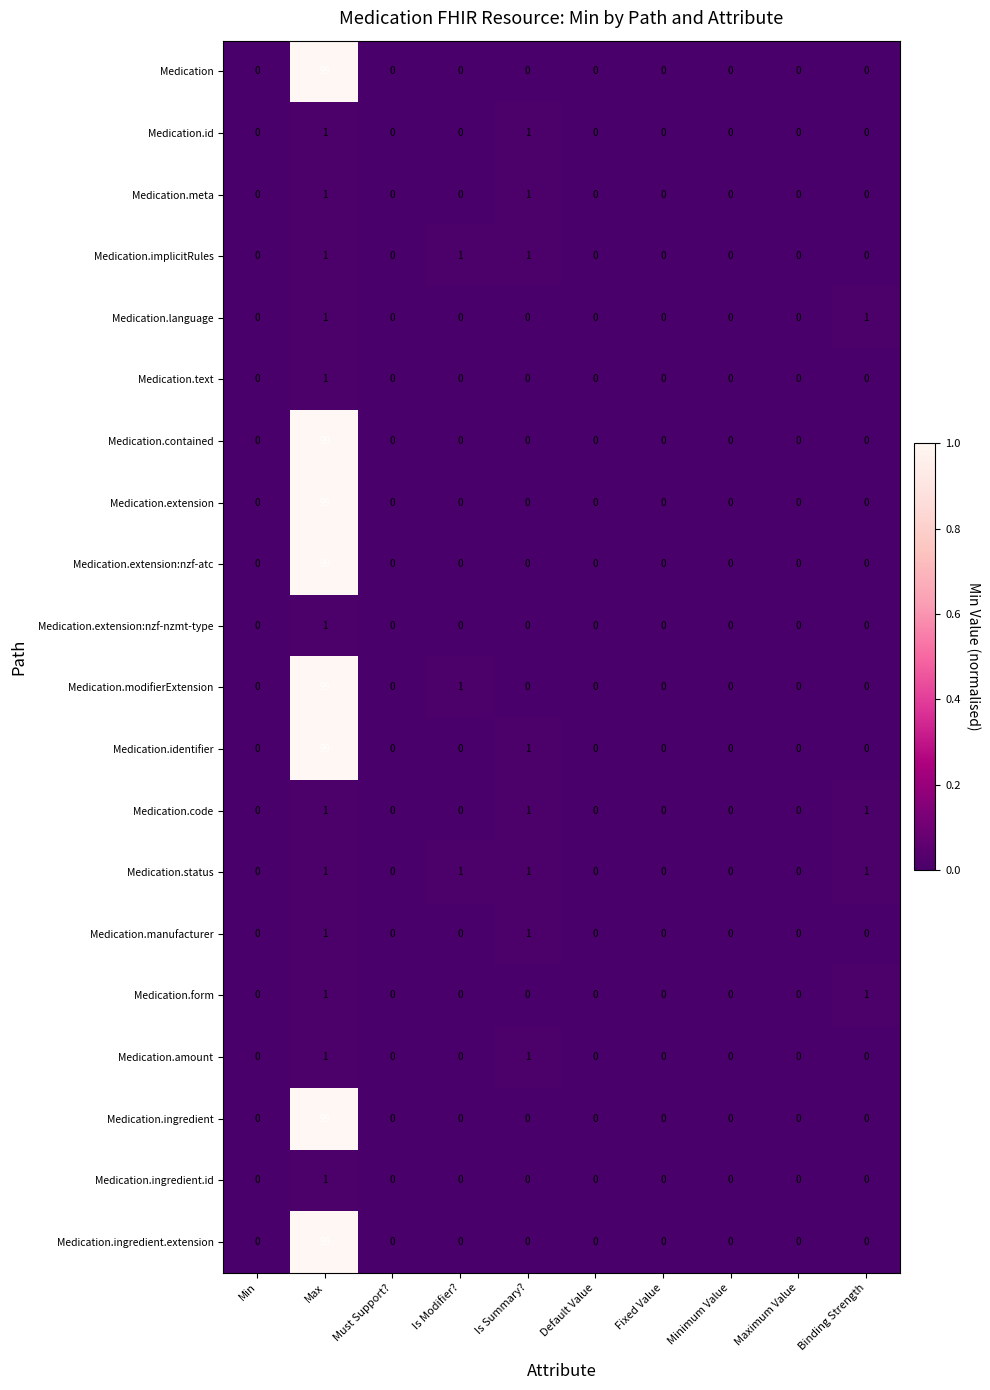

Which category has the highest value across all series?

Max